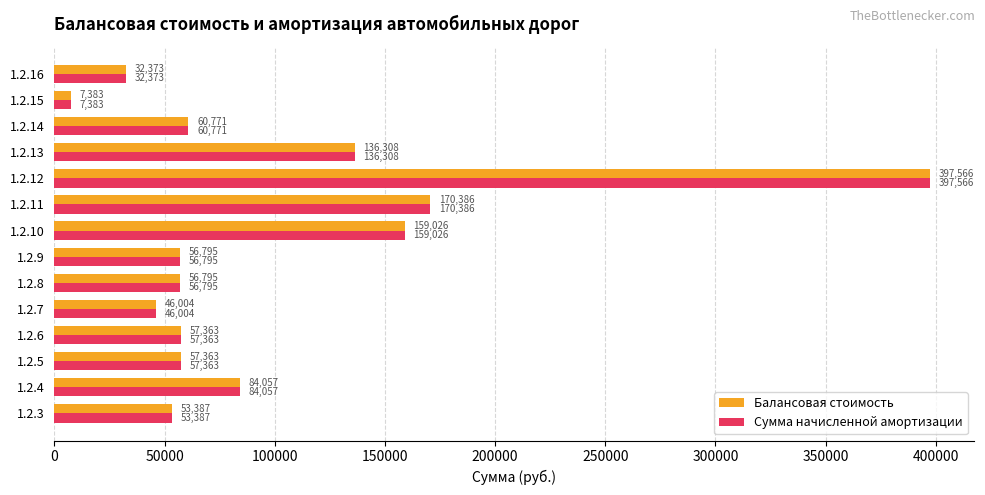

Is the value of Балансовая стоимость at 1.2.7 greater than the value of Сумма начисленной амортизации at 1.2.10?

No